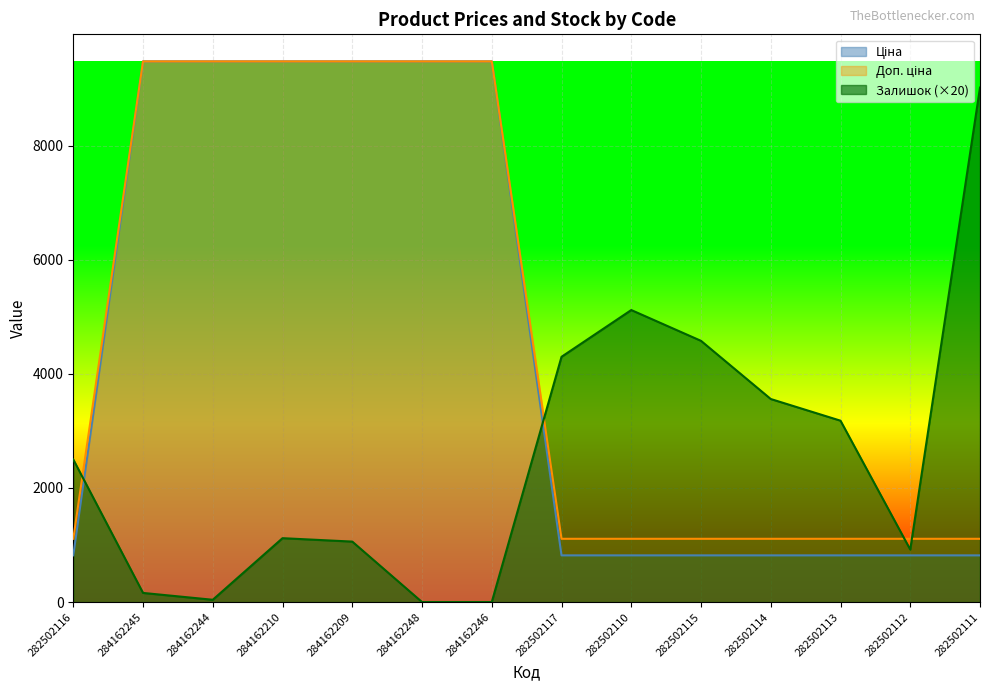

What is the value of the Доп. ціна point at the 9th from the left?

1109.2